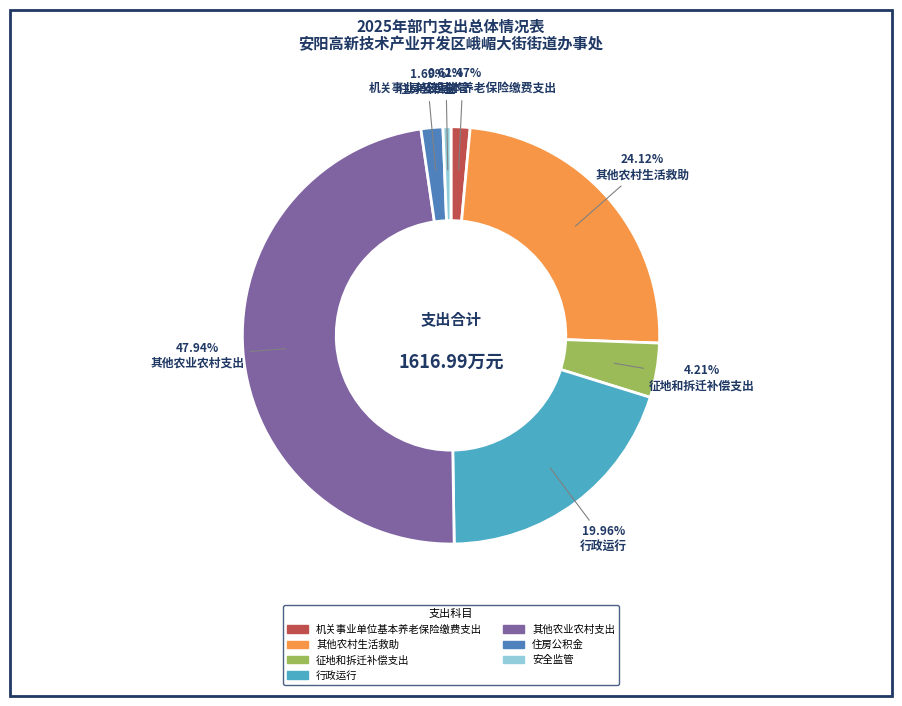

To the nearest percent, what is the combined percentage of 安全监管 and 征地和拆迁补偿支出?

5%